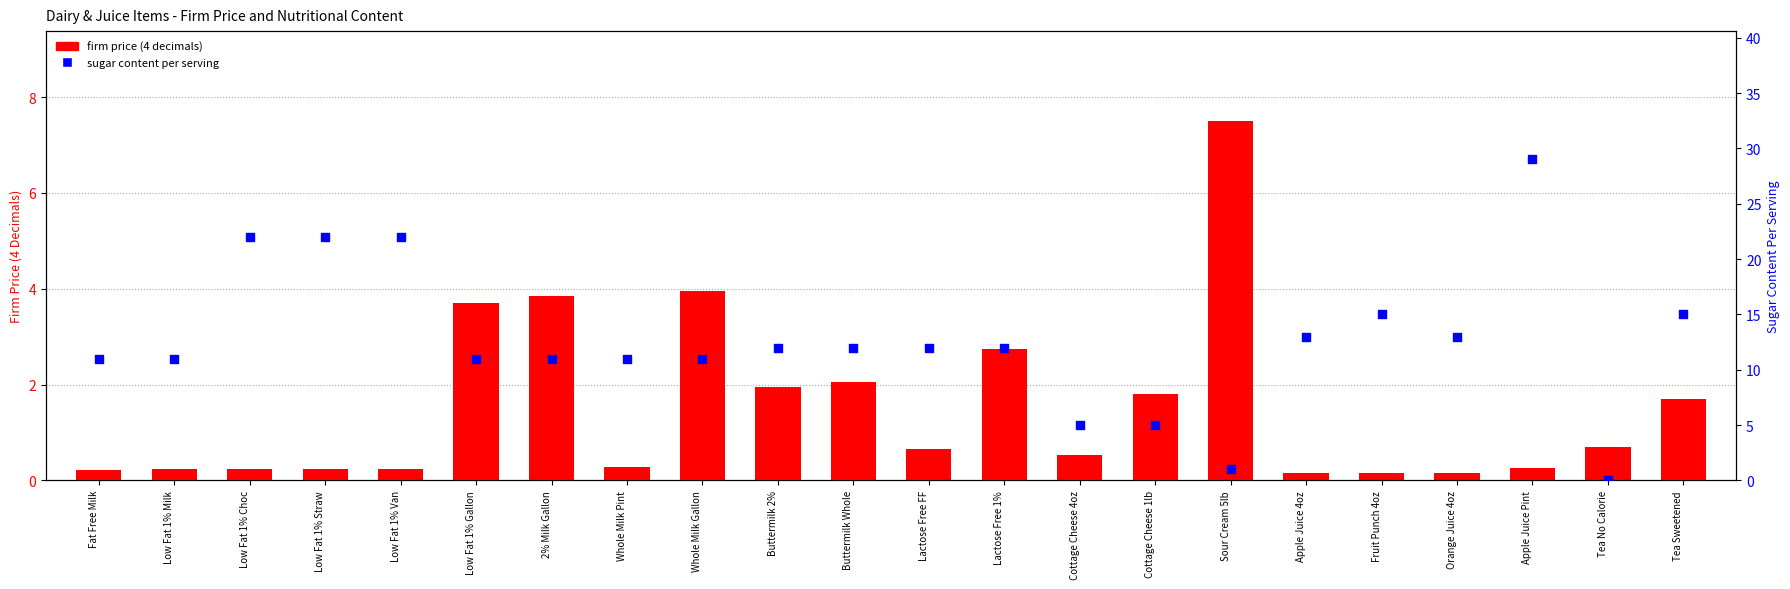

Which series has the widest spread of Y values?

sugar content per serving